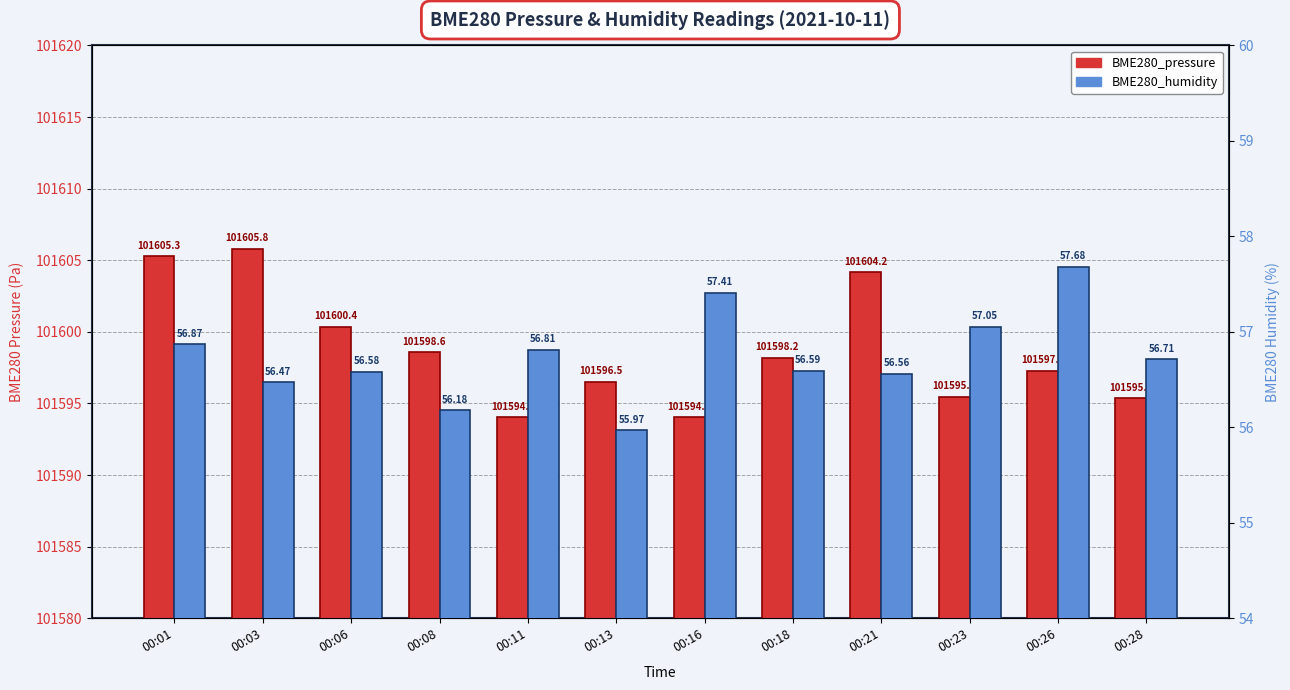

List the series in order of their overall mean, lowest first.

BME280_humidity, BME280_pressure